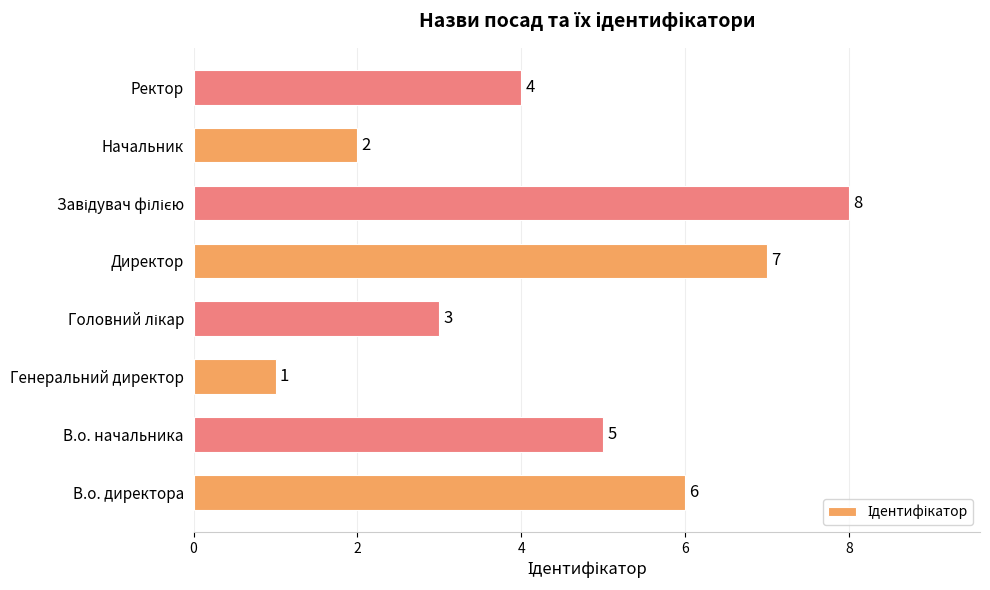

What is the greatest value displayed?

8